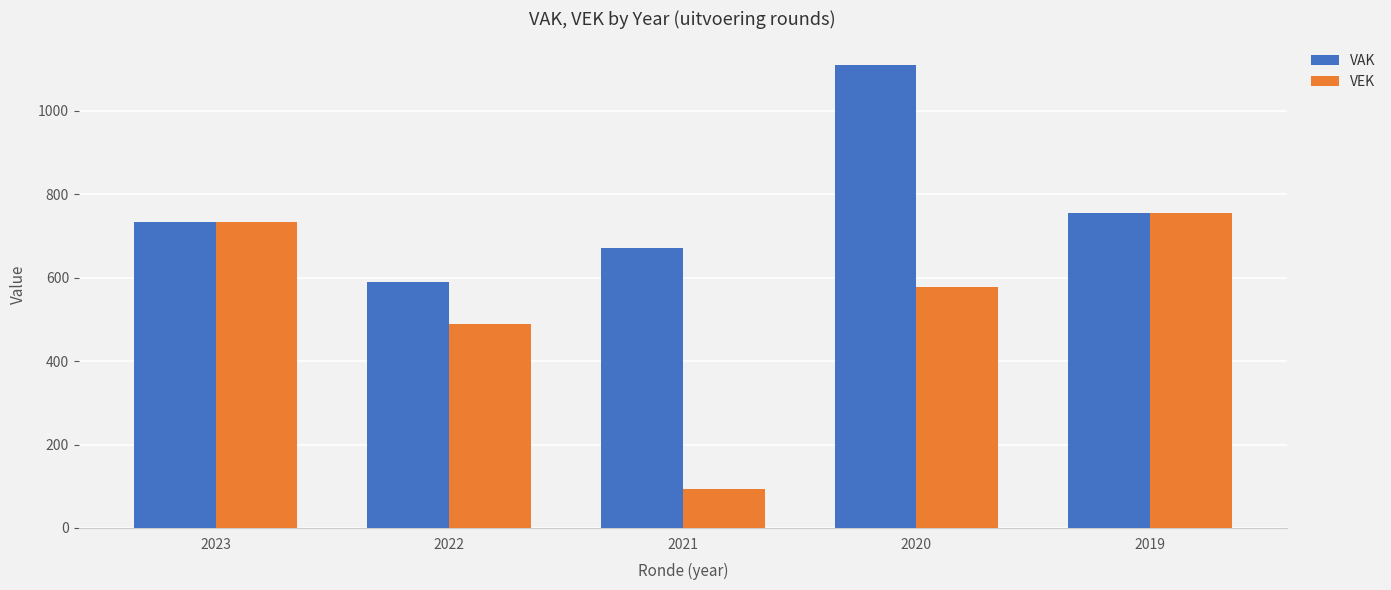

Is the value of VAK at 2022 greater than the value of VEK at 2020?

Yes